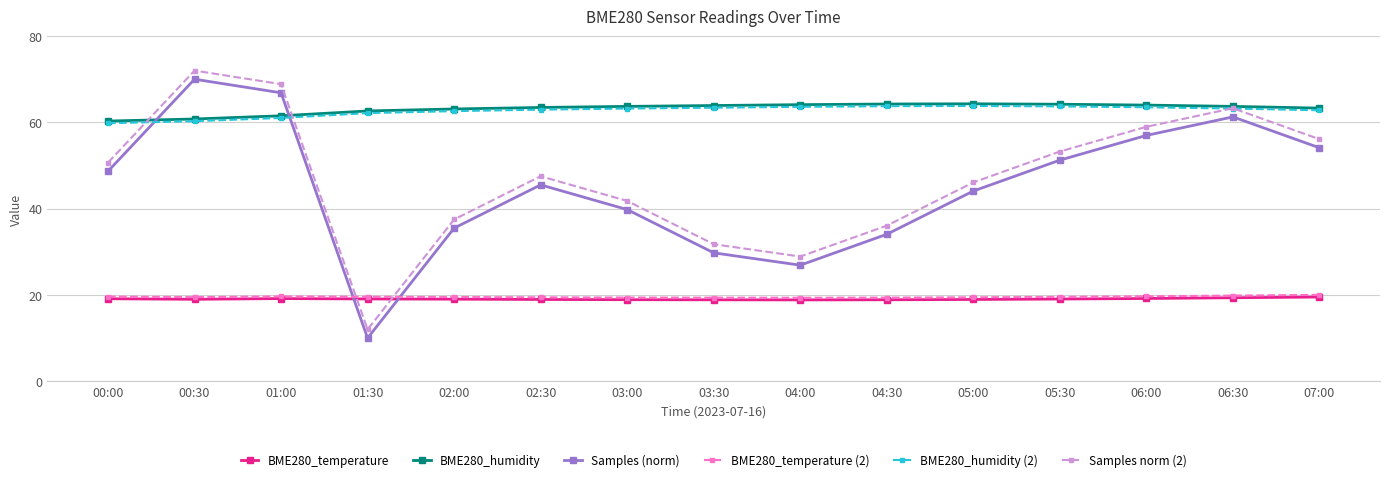

In Samples norm (2), how many points are lower than both neighbors (excluding endpoints)?

2